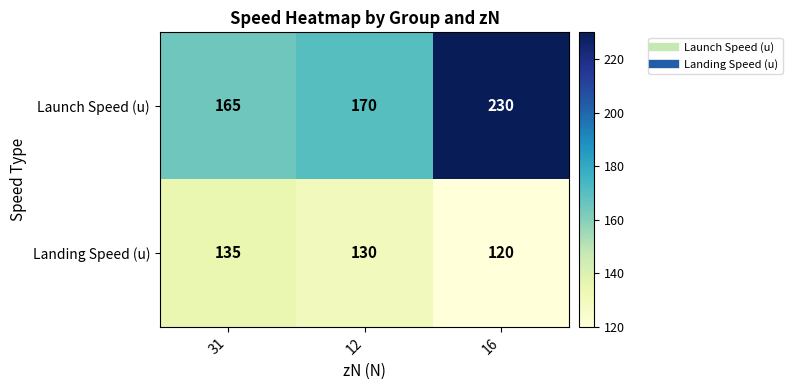

How many distinct data groups are displayed?

2